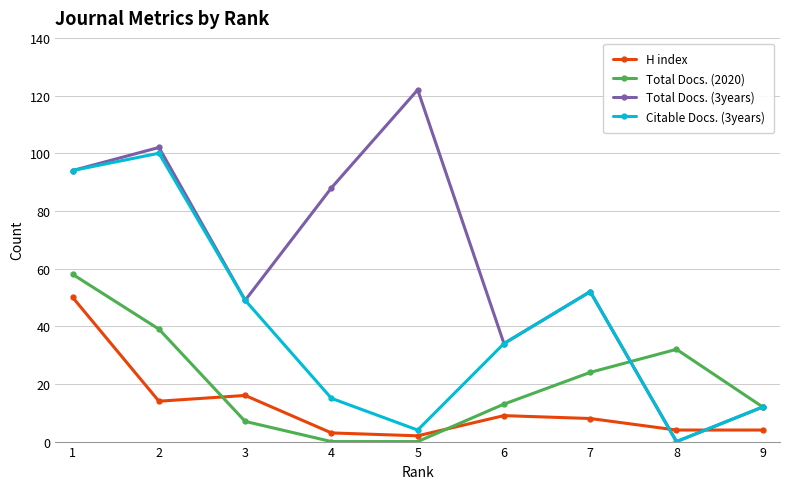

Rank the series by their average value, from lowest to highest.

H index, Total Docs. (2020), Citable Docs. (3years), Total Docs. (3years)